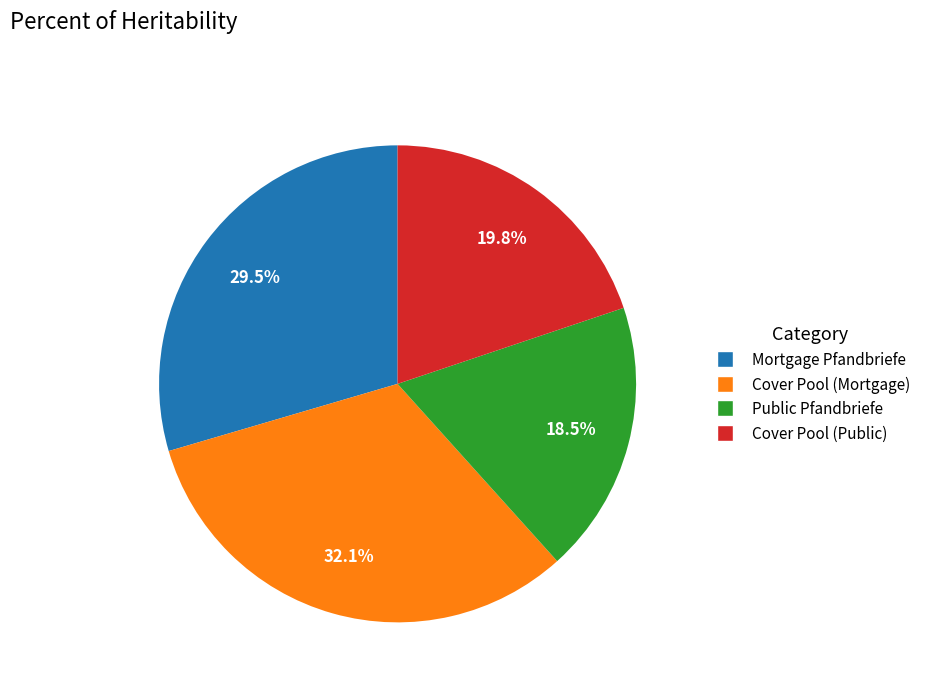

What is the ratio of the value at Mortgage Pfandbriefe to the value at Cover Pool (Mortgage)?

0.9